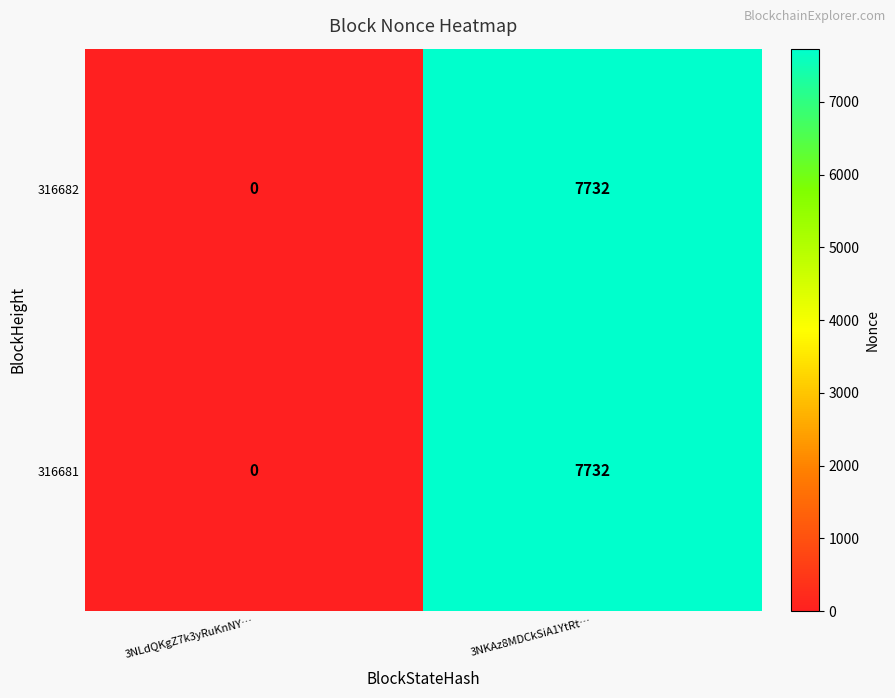

Reading right to left, extract all data points from this chart.

316682: 7732	0
316681: 7732	0